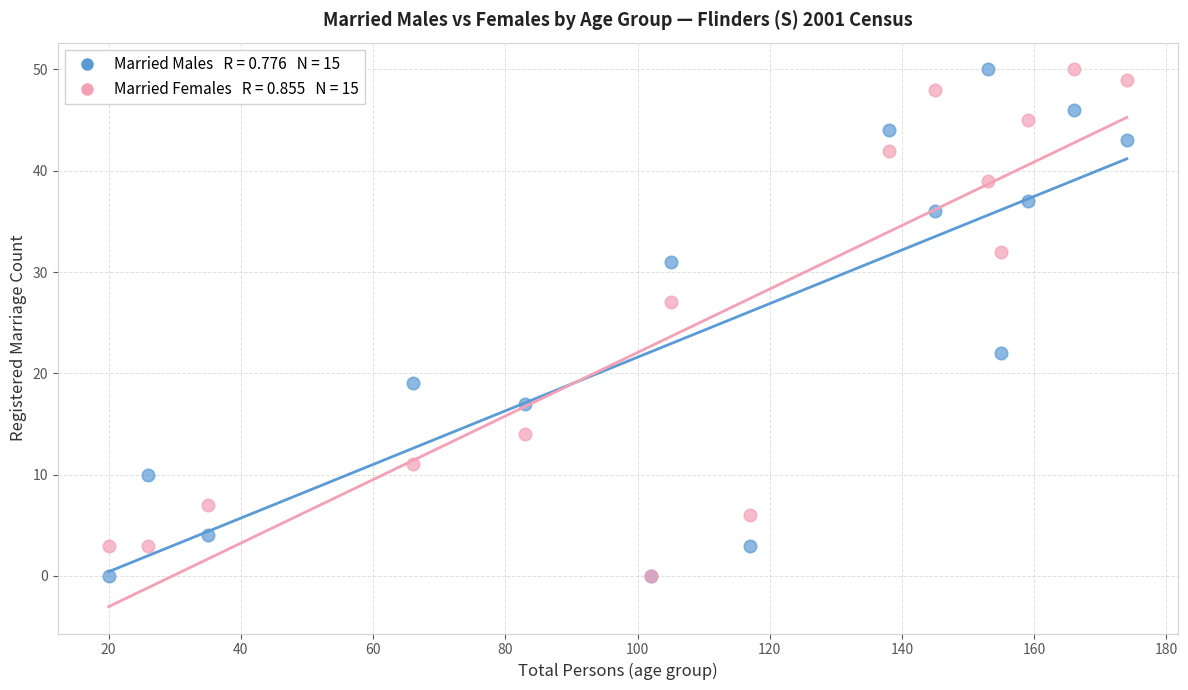

Across all series, what Y value is closest to 25?

27